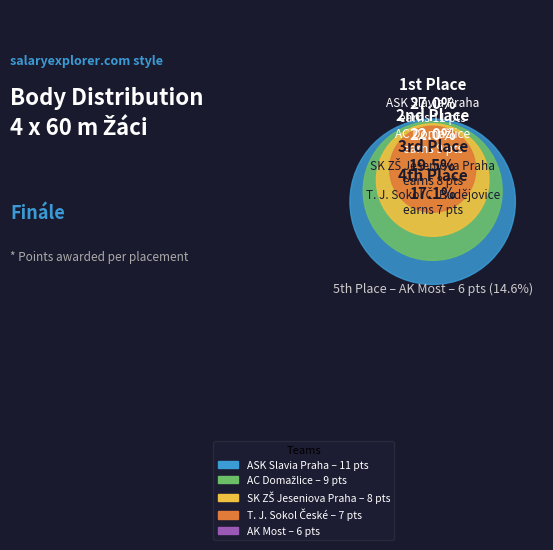

How many segments does this pie chart have?

5